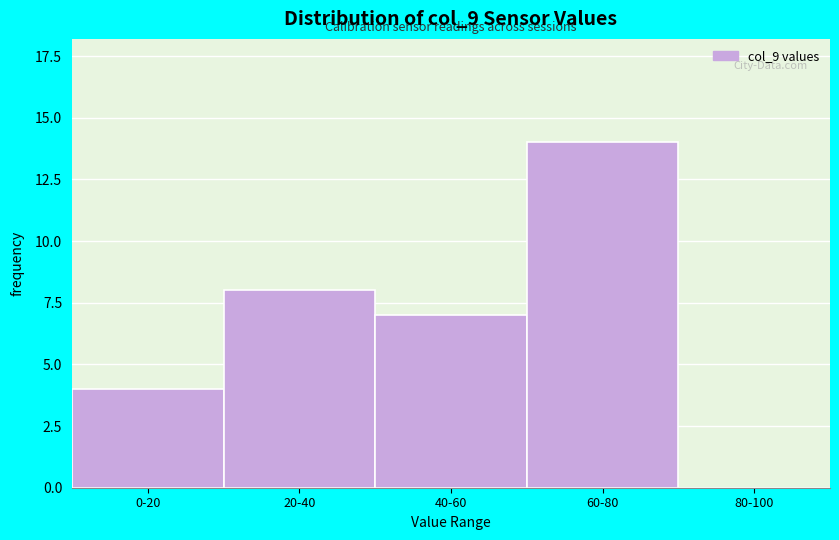

Reading right to left, list all the values displayed in this chart.

80-100=0	60-80=14	40-60=7	20-40=8	0-20=4